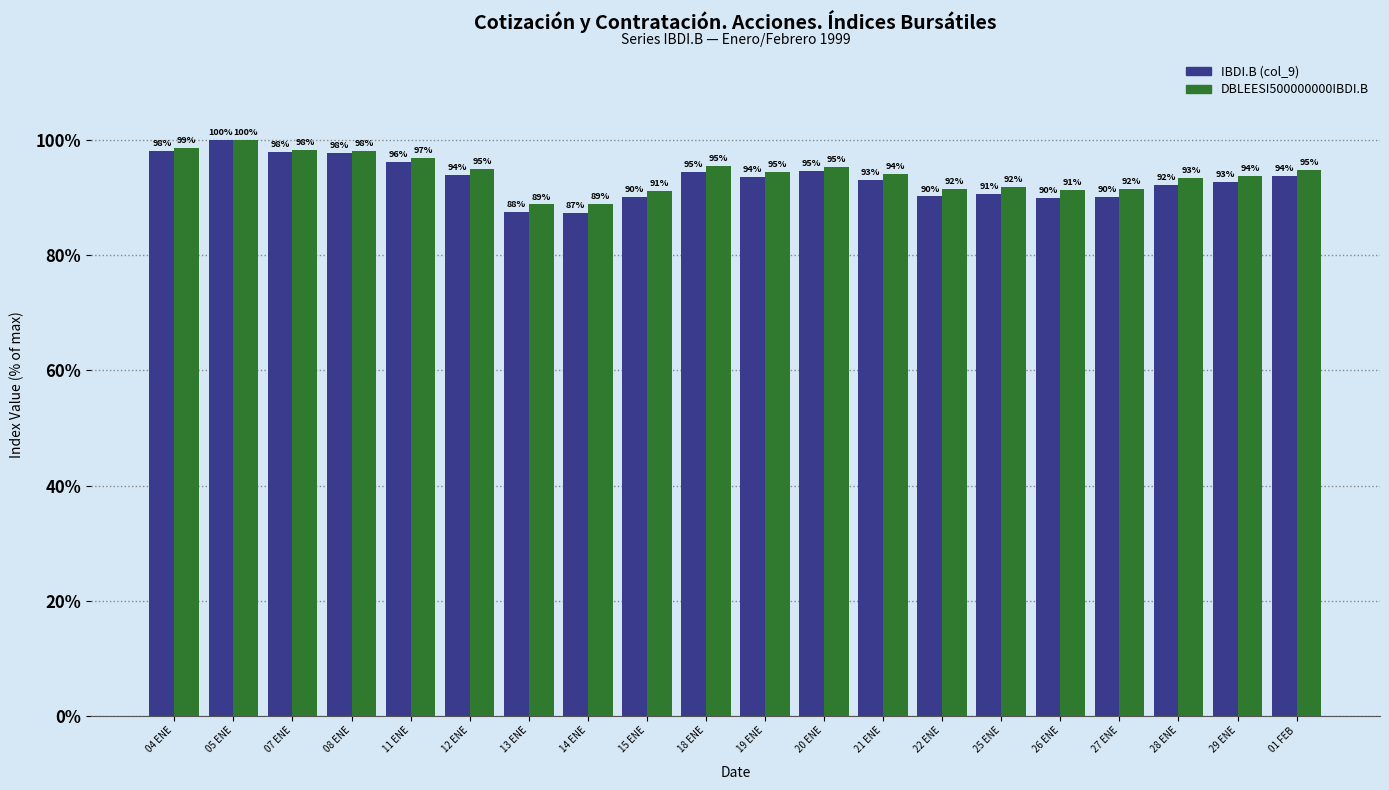

How many categories are shown in the chart?

20